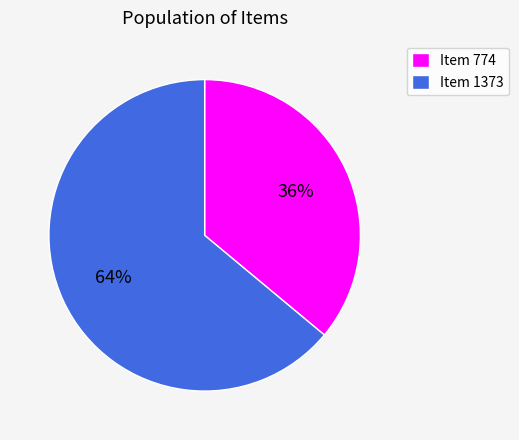

Which slice is the smallest?

Item 774